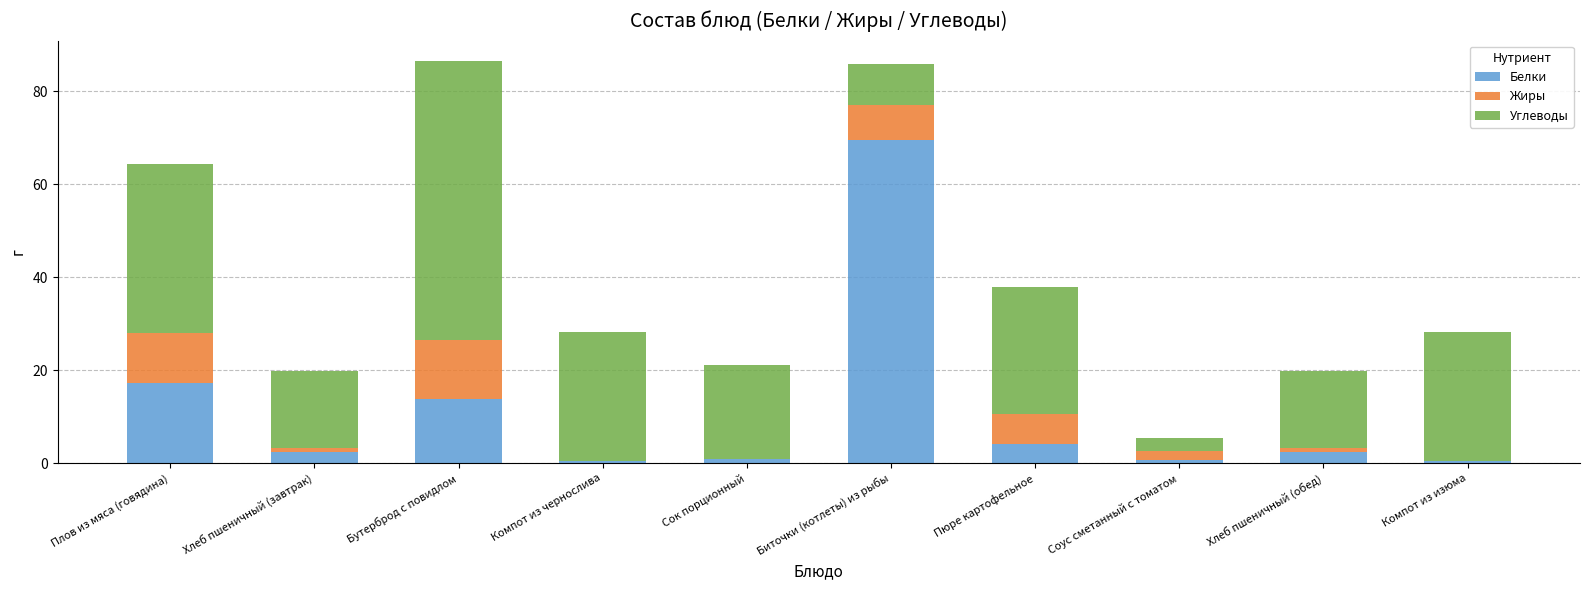

What is the sum of all Белки values?

112.1